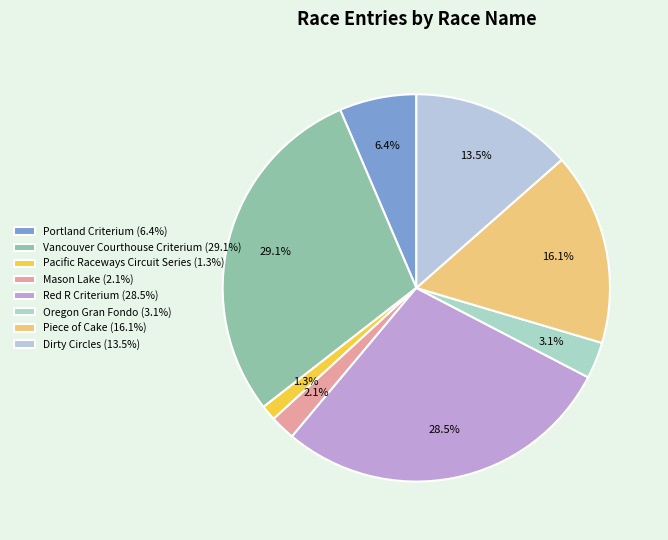

Is it true that Portland Criterium is 6% of the pie?

True